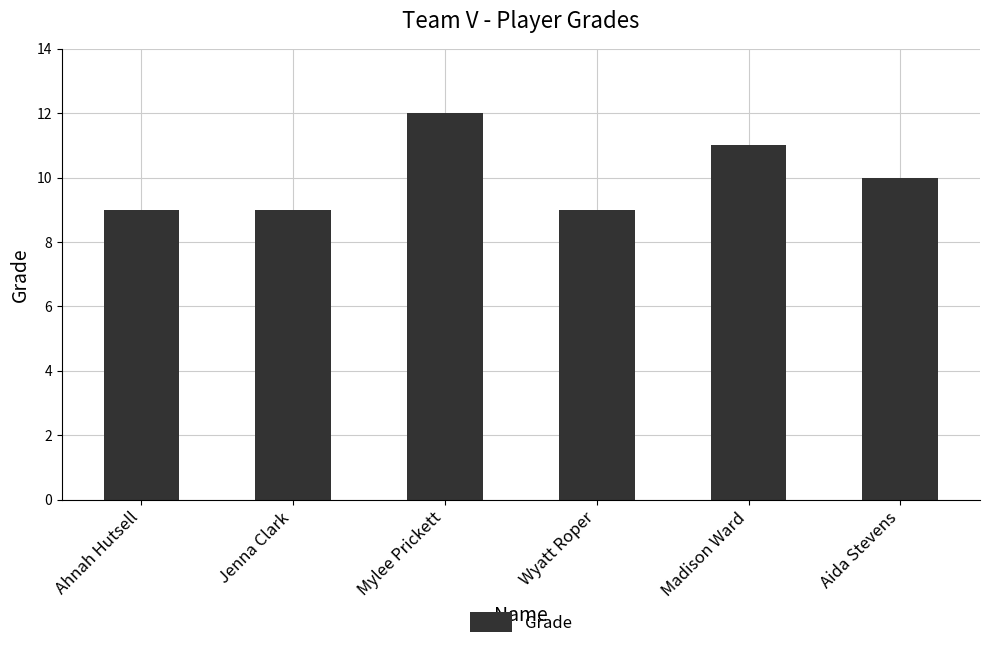

Reading right to left, what are all the values shown in this chart?

10	11	9	12	9	9